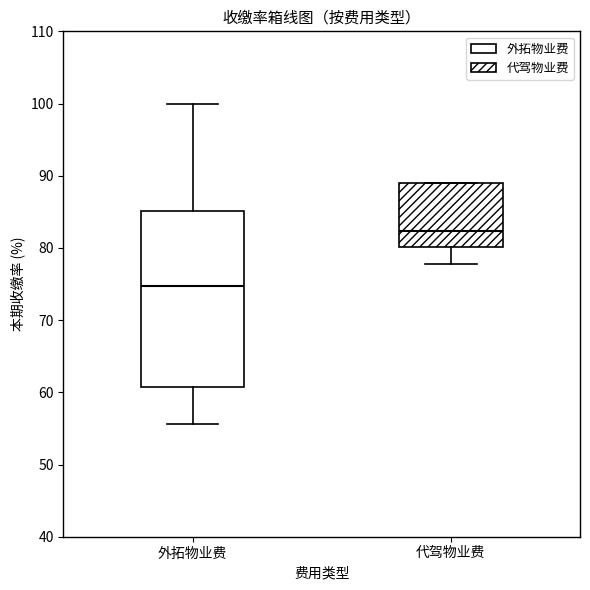

Where is the lower edge of the box for 代驾物业费 on the y-axis? The values are not printed on the chart, so give them approximately, as read against the axis.

80